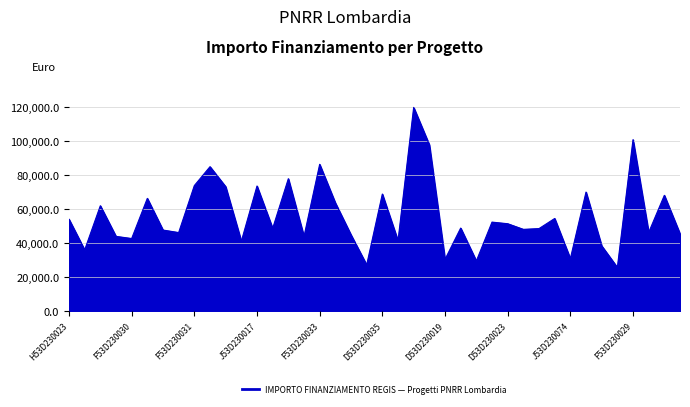

What is the maximum value shown in the chart?

119783.4